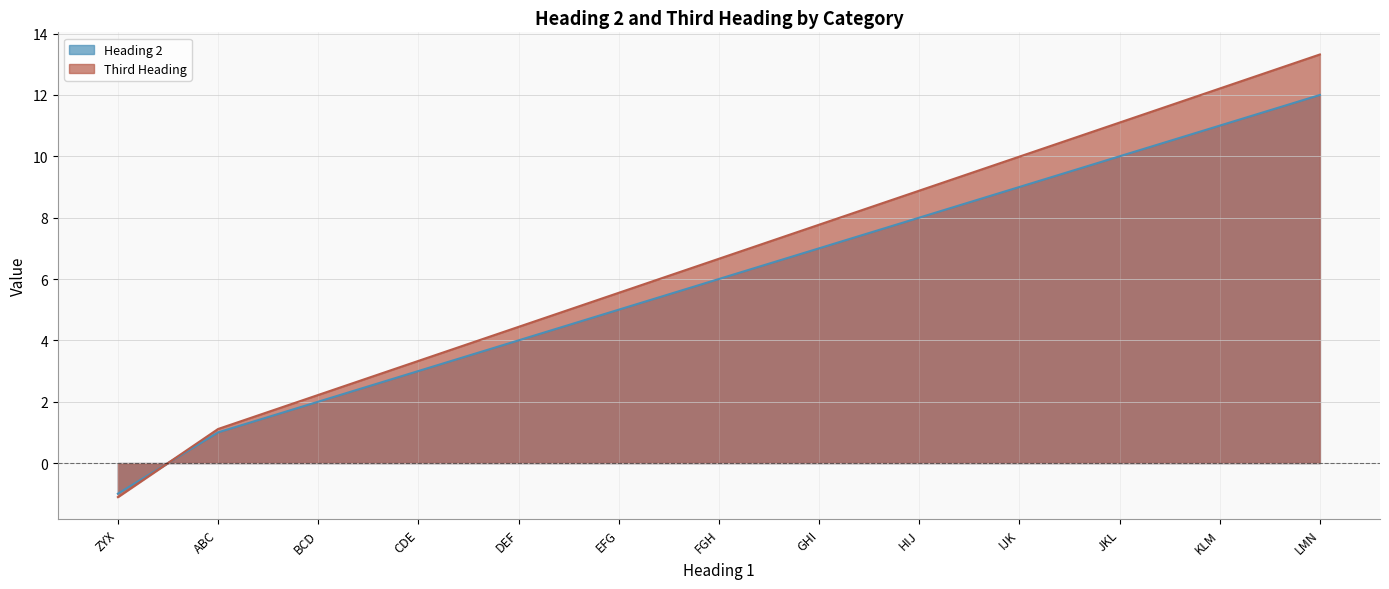

What is the total value across all series at CDE?

6.3